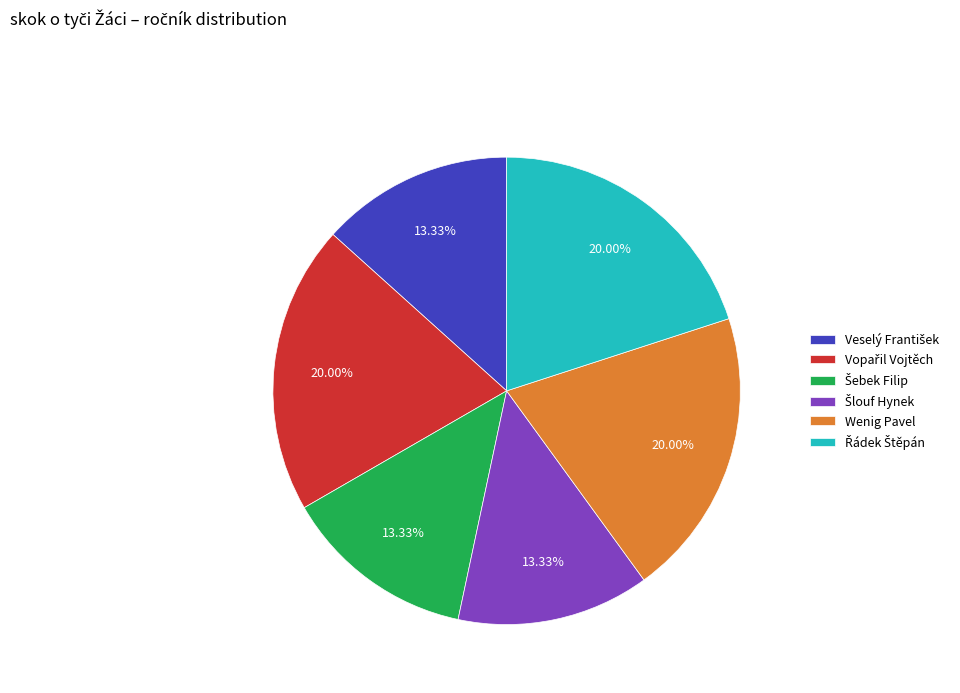

To the nearest percent, what is the difference between the largest and smallest slice percentages?

7%